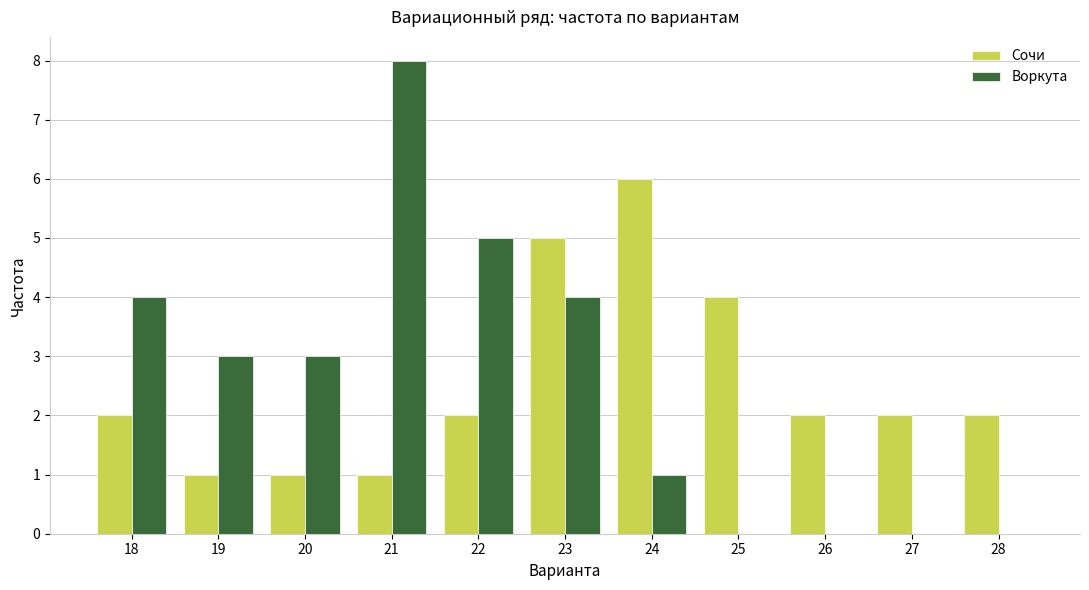

Are the bars horizontal?

No